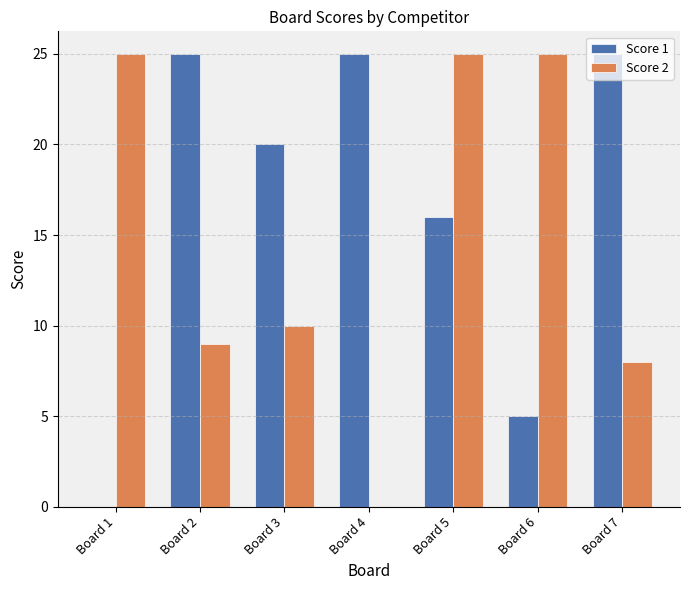

Which series changed the most between Board 4 and Board 6?

Score 2